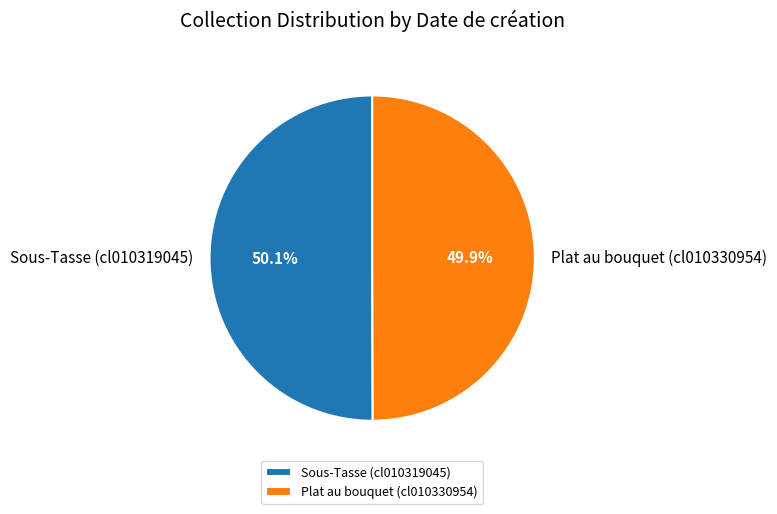

Combined, what portion of the pie is Sous-Tasse (cl010319045) and Plat au bouquet (cl010330954)?

100.0%